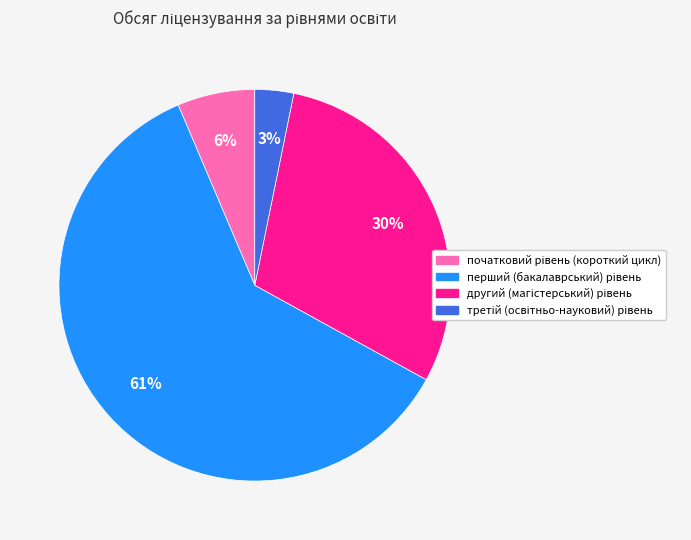

Does any single category account for the majority?

Yes